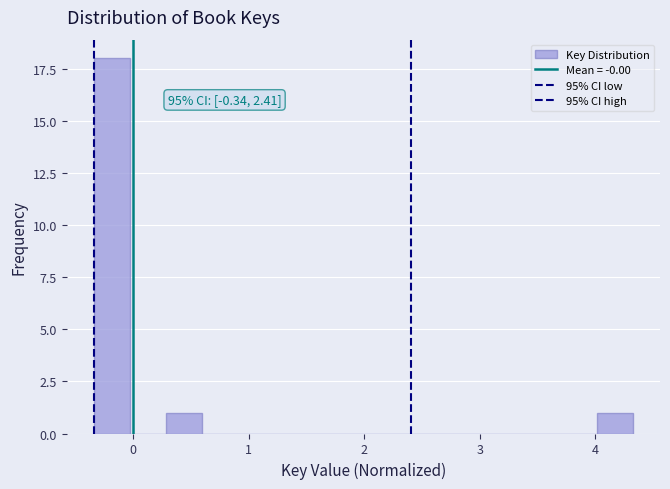

Around what value on the x-axis is the tallest bar? Give the approximate position of its centre, as read against the axis.

-0.2